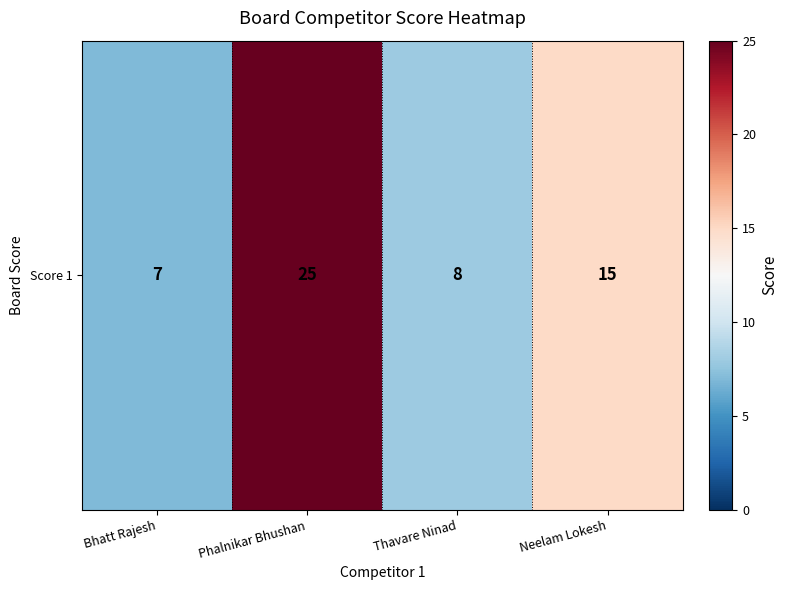

At which category does the chart reach its peak across all series?

Phalnikar Bhushan